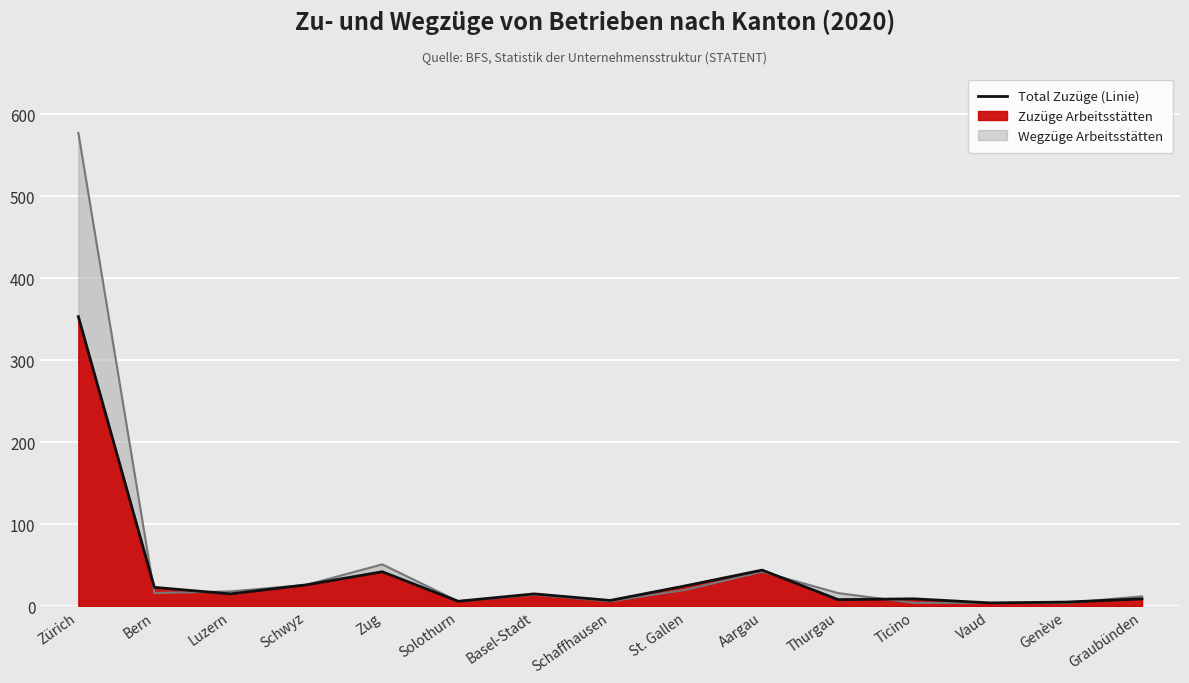

What is the greatest value displayed?

353